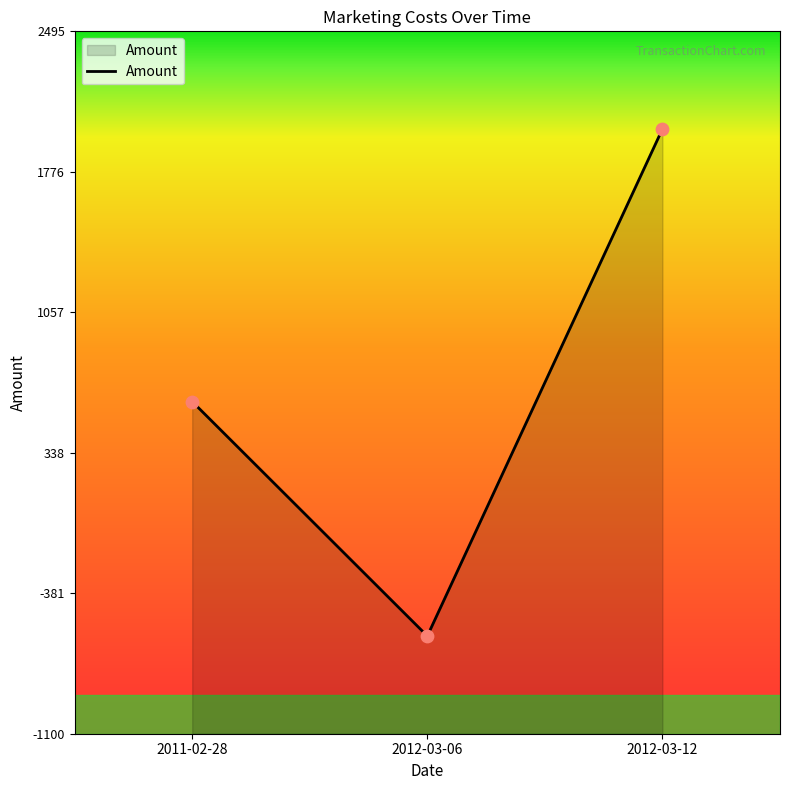

Between 2012-03-06 and 2012-03-12, which is larger?

2012-03-12